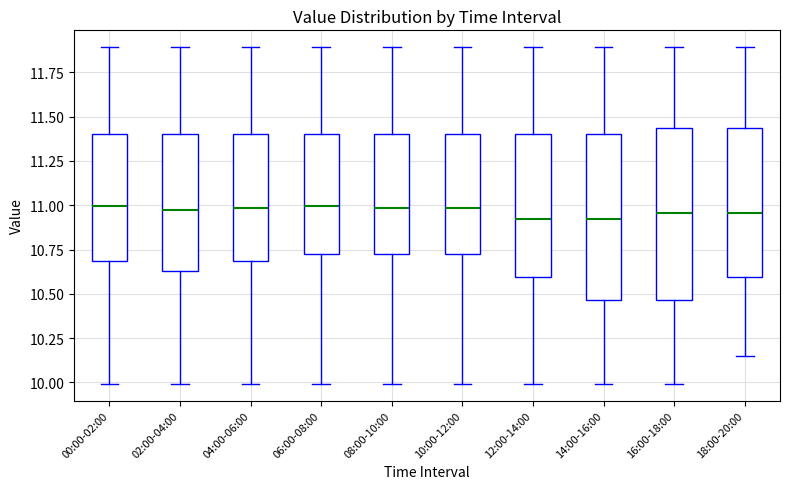

Reading left to right, read every box against the y-axis: the position of its median line, the range the box covers, and the ends of its whiskers. The values are not printed on the chart, so give them approximately, as read against the axis.

00:00-02:00: median 11.00, box 10.70 to 11.40, whiskers 10.00 to 11.90
02:00-04:00: median 10.95, box 10.65 to 11.40, whiskers 10.00 to 11.90
04:00-06:00: median 11.00, box 10.70 to 11.40, whiskers 10.00 to 11.90
06:00-08:00: median 11.00, box 10.75 to 11.40, whiskers 10.00 to 11.90
08:00-10:00: median 11.00, box 10.75 to 11.40, whiskers 10.00 to 11.90
10:00-12:00: median 11.00, box 10.75 to 11.40, whiskers 10.00 to 11.90
12:00-14:00: median 10.90, box 10.60 to 11.40, whiskers 10.00 to 11.90
14:00-16:00: median 10.90, box 10.45 to 11.40, whiskers 10.00 to 11.90
16:00-18:00: median 10.95, box 10.45 to 11.45, whiskers 10.00 to 11.90
18:00-20:00: median 10.95, box 10.60 to 11.45, whiskers 10.15 to 11.90